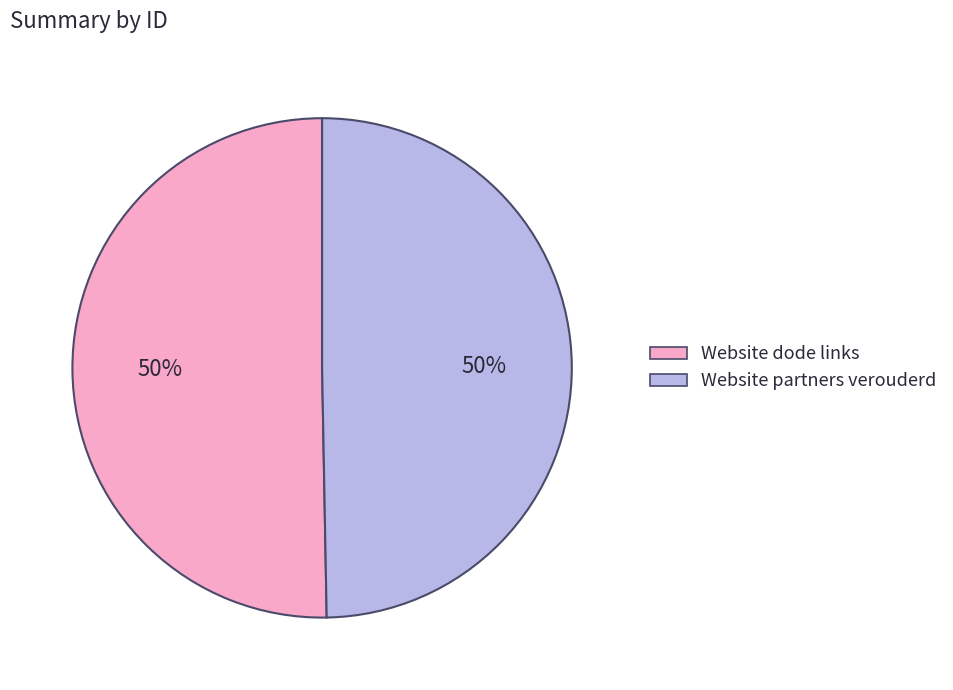

What is the ratio of the value at Website dode links to the value at Website partners verouderd?

1.0